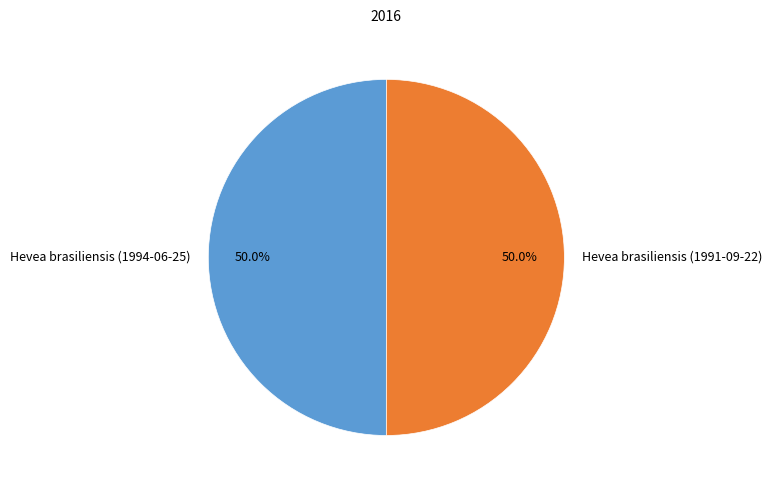

The Hevea brasiliensis (1994-06-25) slice represents 50% of the pie. True or false?

True